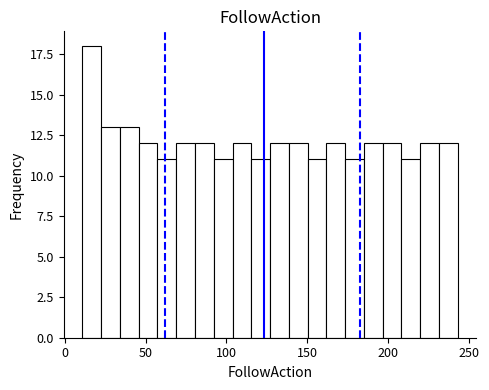

Around what value on the x-axis is the tallest bar? Give the approximate position of its centre, as read against the axis.

15